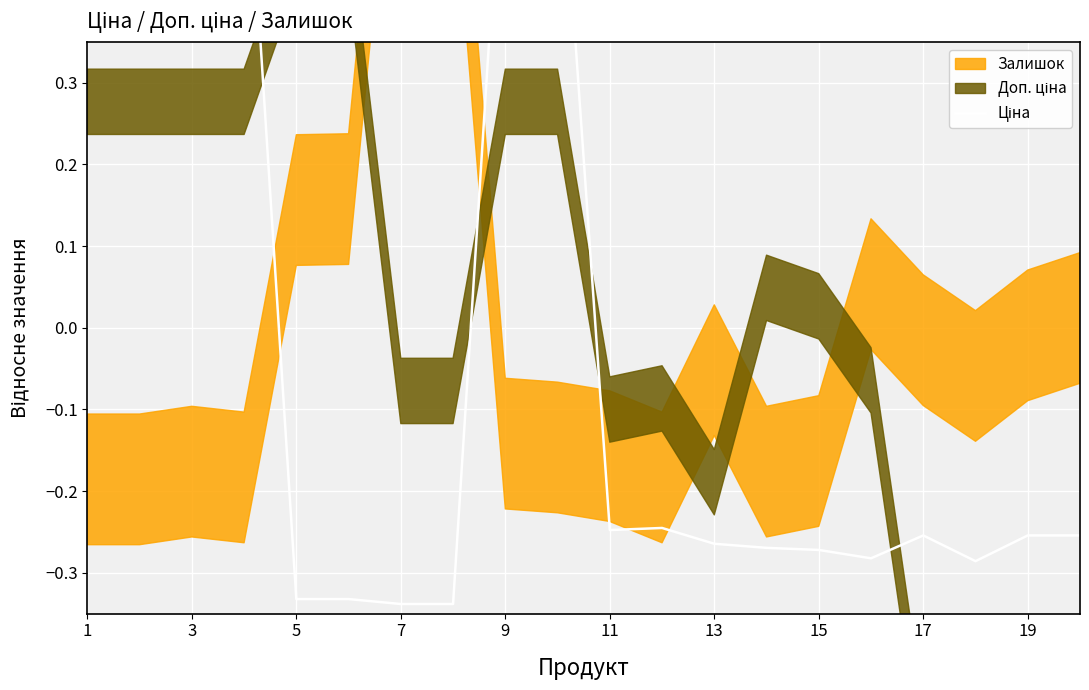

What is the label of the 2nd point from the left?

3